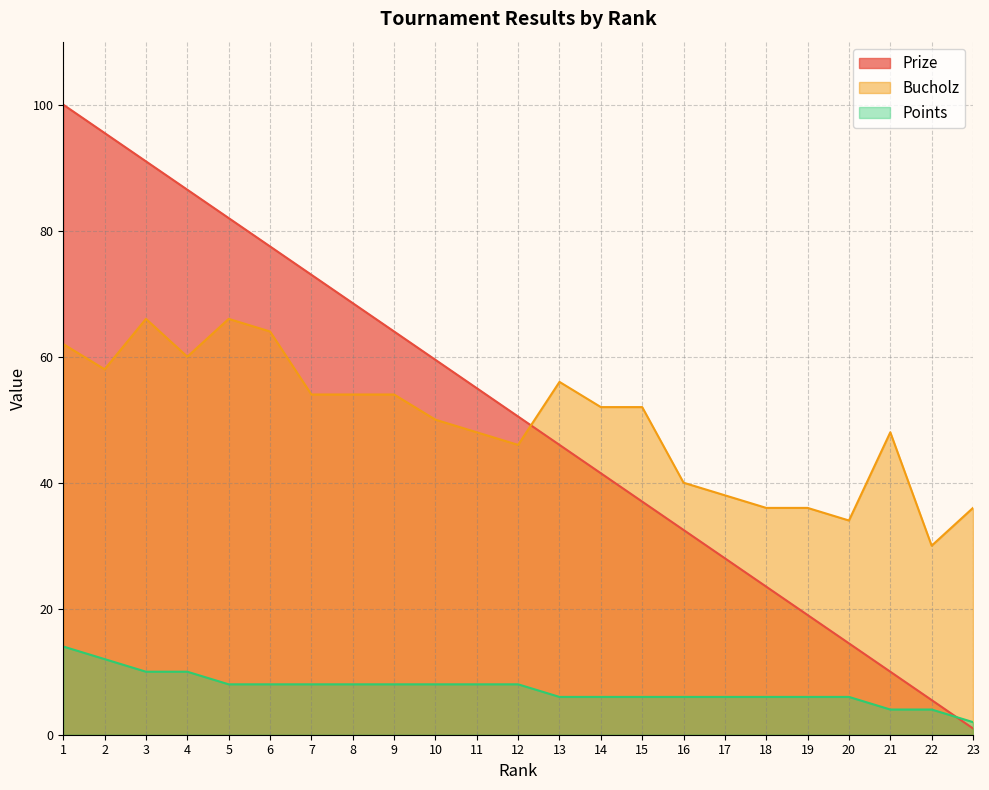

How many values in the Bucholz series are below 52?

11